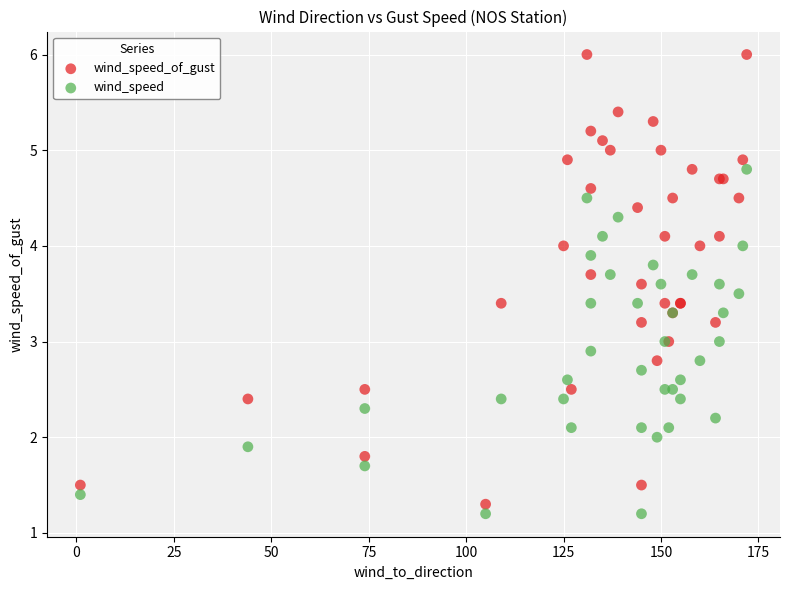

Which series contains the highest Y value?

wind_speed_of_gust